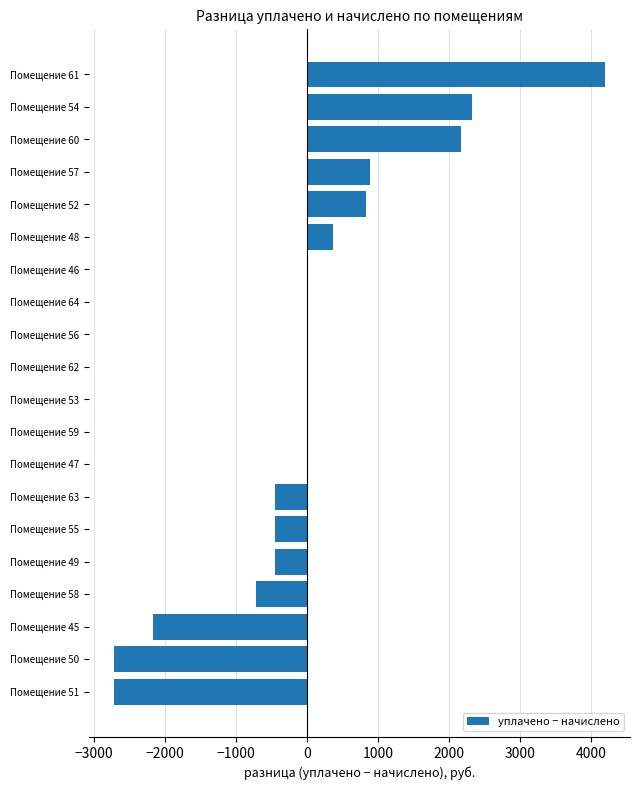

Which label corresponds to the largest value in the chart?

Помещение 61